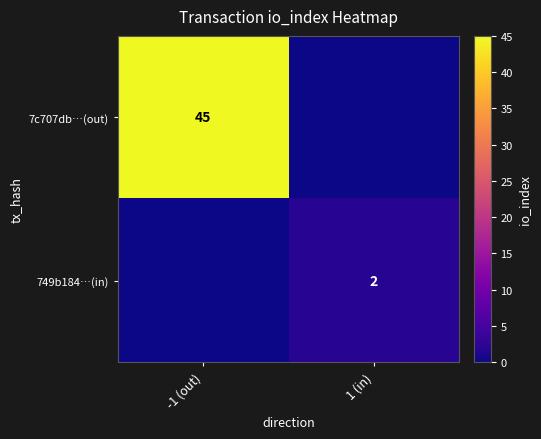

The value of 749b184…(in) at 1 (in) is 3. True or false?

False